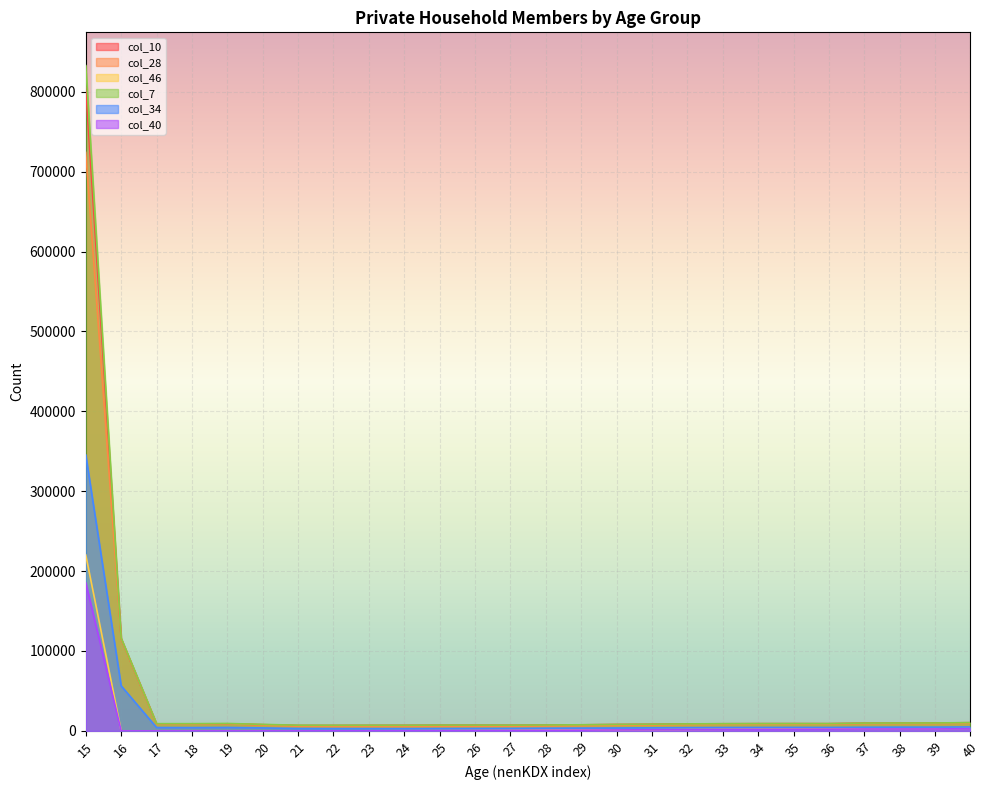

Reading right to left, transcribe all the data shown in this chart.

col_10: 10276	9788	9750	9691	9039	9081	9038	8905	8698	8298	8024	7566	7295	7084	7163	7140	6949	6911	6800	6785	7781	8825	8580	8699	115392	805002
col_28: 9574	9131	9101	9020	8393	8334	8289	8168	7822	7378	6969	6505	6136	5833	5793	5673	5468	5513	5526	5784	7314	8780	8533	8656	115392	724125
col_46: 3195	2827	2789	2728	2452	2296	2142	2041	1843	1593	1361	1041	790	604	441	324	212	122	72	33	13	4	1	0	2	220132
col_7: 10365	9891	9820	9767	9109	9137	9107	8991	8764	8365	8083	7623	7372	7172	7244	7240	7041	7075	7030	7079	8119	9282	9029	9033	116122	832832
col_34: 4935	4719	4689	4571	4327	4364	4308	4224	4050	3820	3636	3516	3352	3093	3012	2955	2846	2881	2913	2997	3737	4324	4135	4240	56425	345362
col_40: 2742	2426	2423	2392	2138	2014	1855	1787	1598	1387	1199	897	679	500	356	247	165	82	52	16	8	3	1	0	2	185304